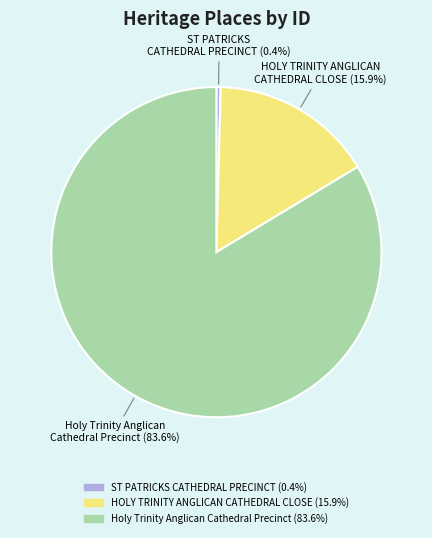

Which slice is the largest?

Holy Trinity Anglican Cathedral Precinct